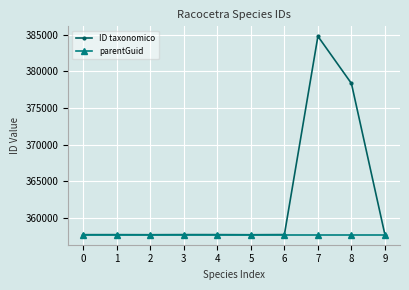

Is it true that ID taxonomico equals 357667 at 0?

True